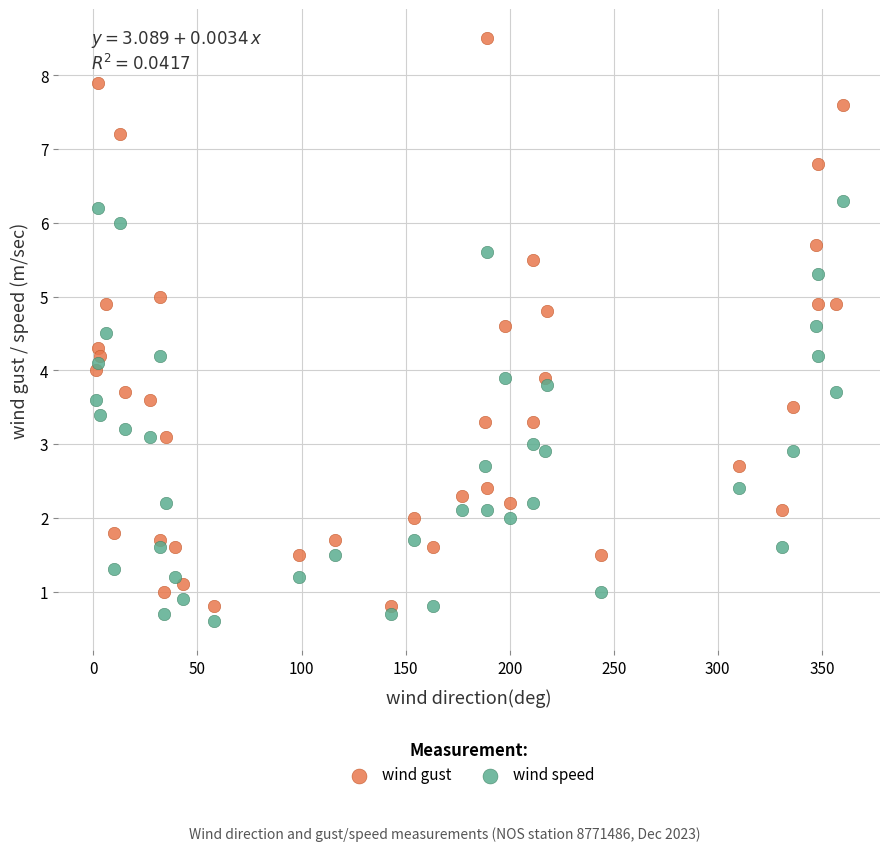

Across all data points, what is the range of X values (max minus min)?

359.0